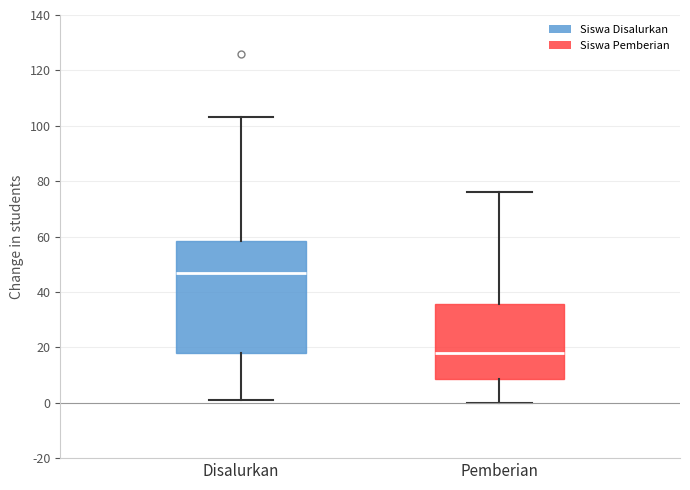

Which box's median line is the highest?

Disalurkan